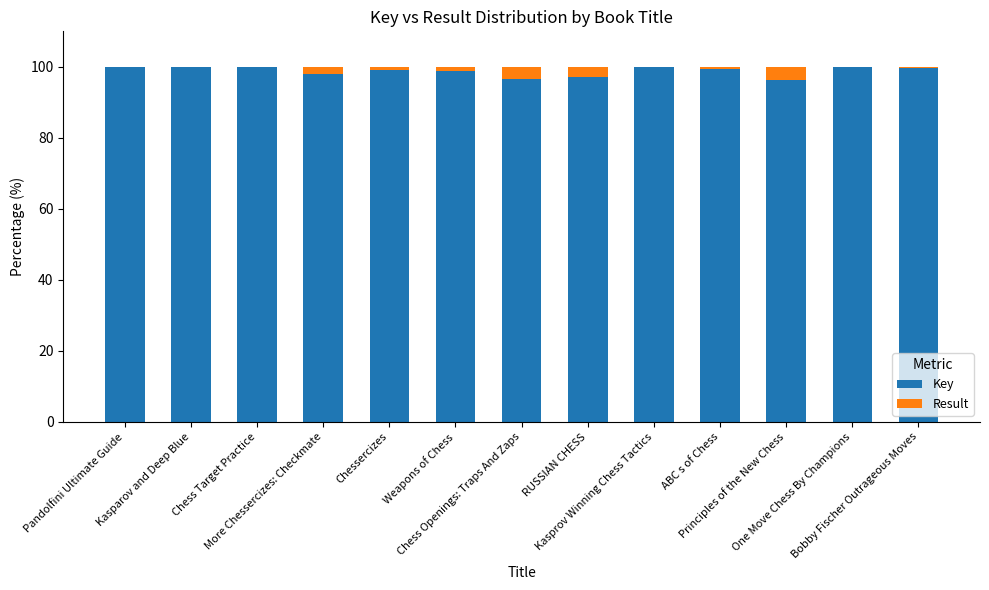

What is the maximum value for Key?

100.0